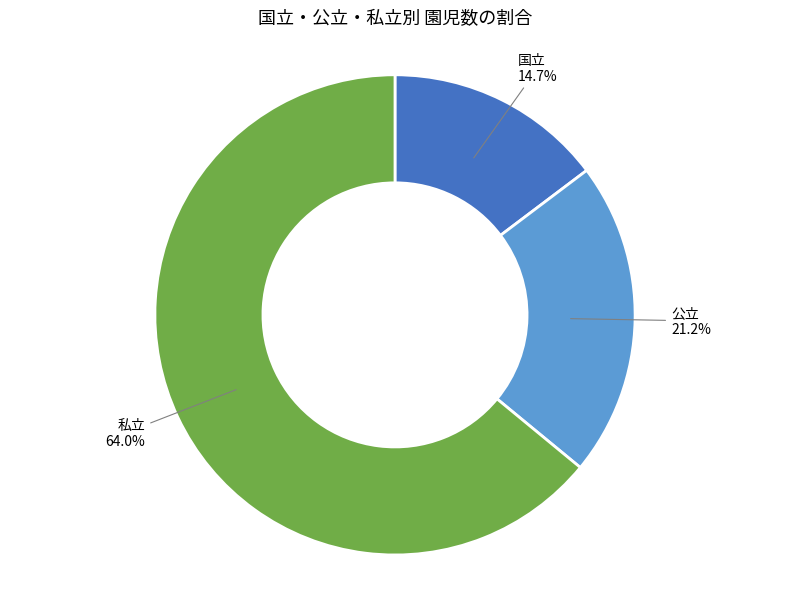

Rank the categories by value from lowest to highest.

国立, 公立, 私立